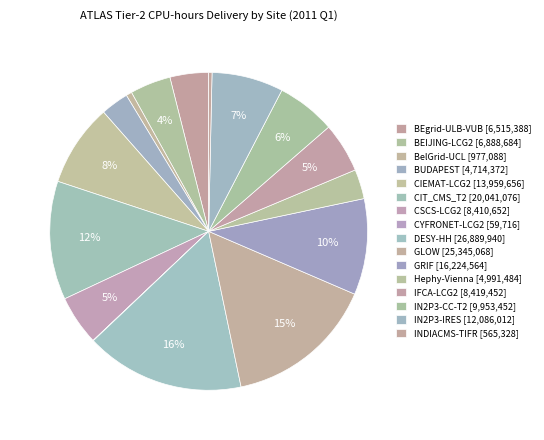

To the nearest percent, what is the difference between the GRIF and DESY-HH slice percentages?

6%